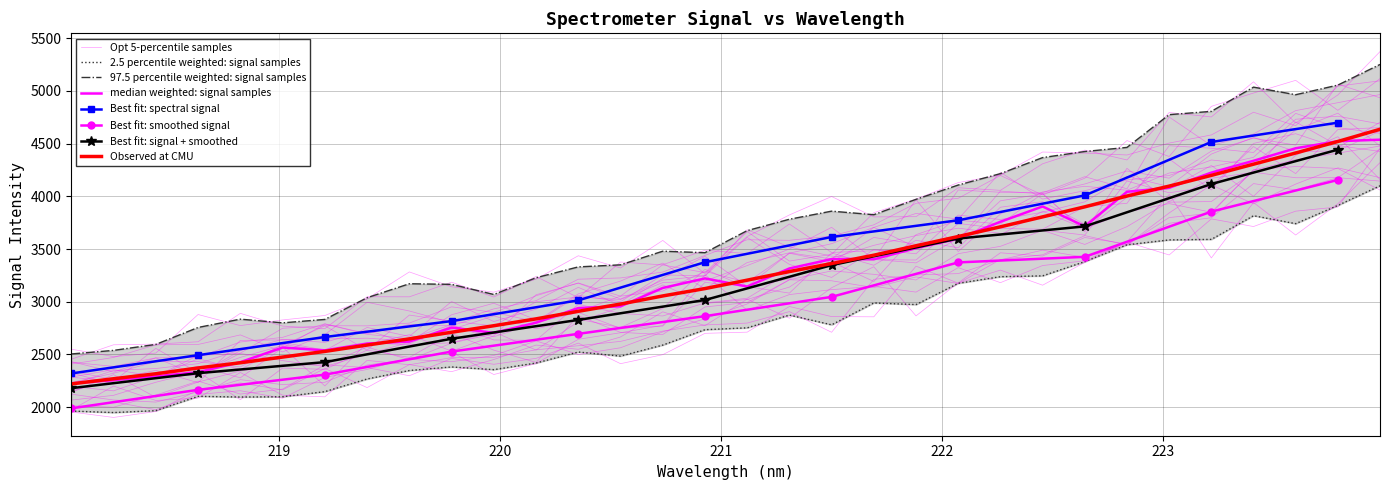

At which category does the chart reach its peak across all series?

223.9802